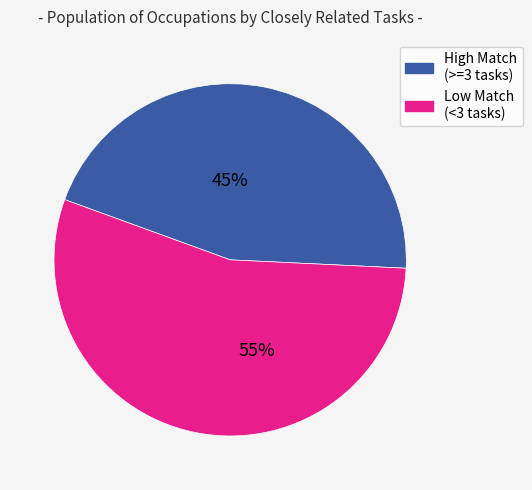

Is there a majority slice in this chart?

Yes